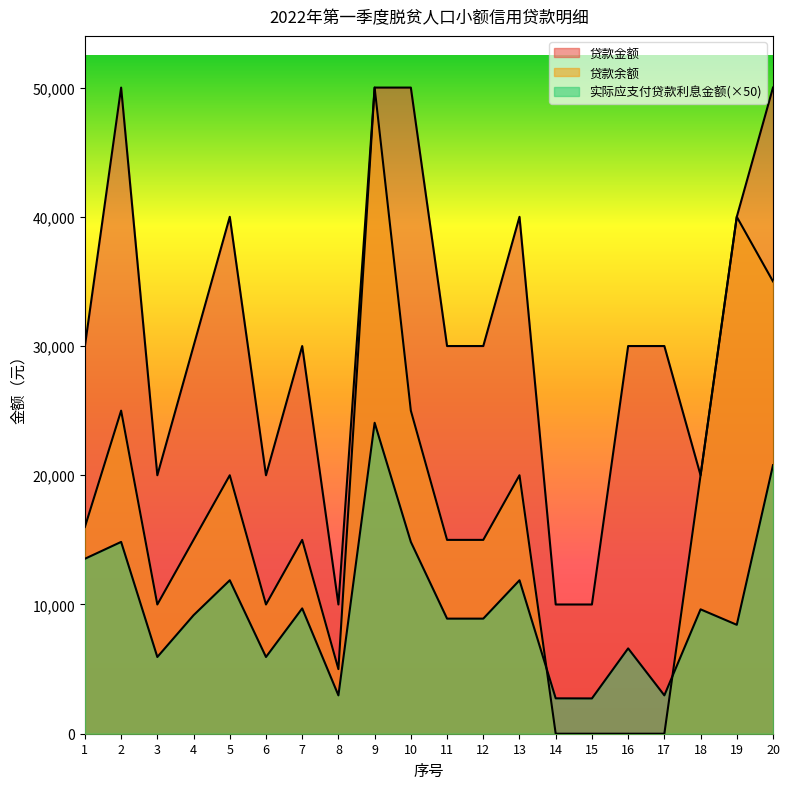

Where is the first local minimum for 实际应支付贷款利息金额?

3